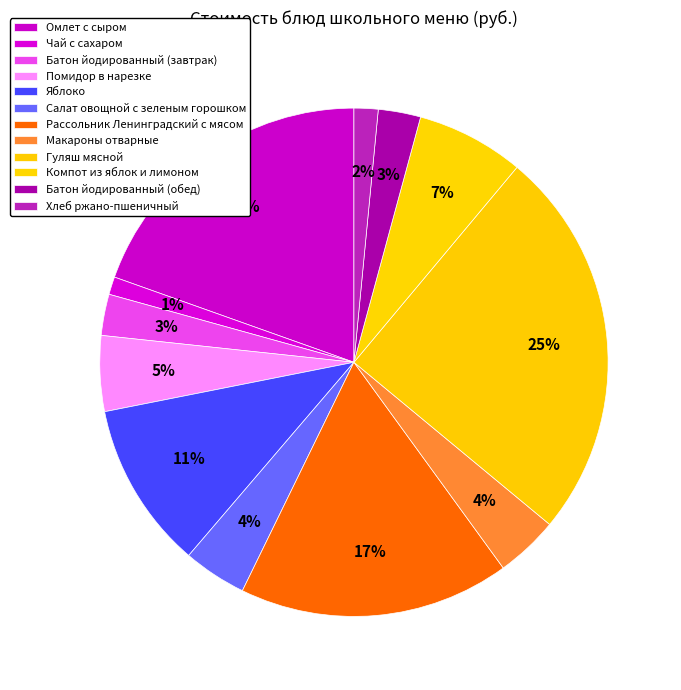

How many segments does this pie chart have?

12